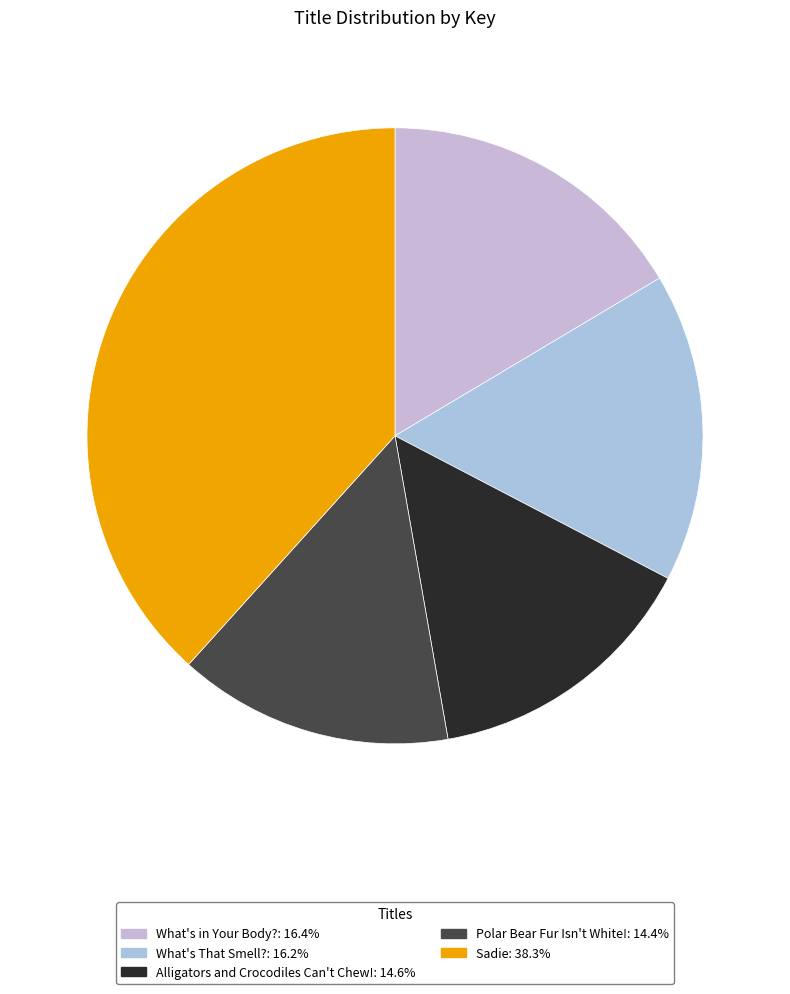

How many segments does this pie chart have?

5